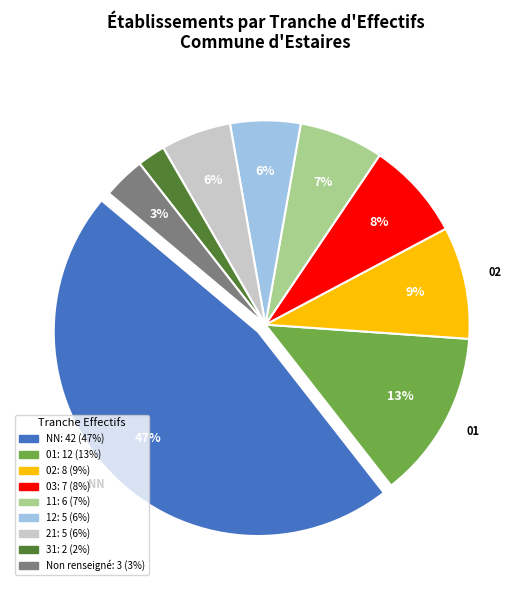

Is there any slice that represents more than half of the pie?

No